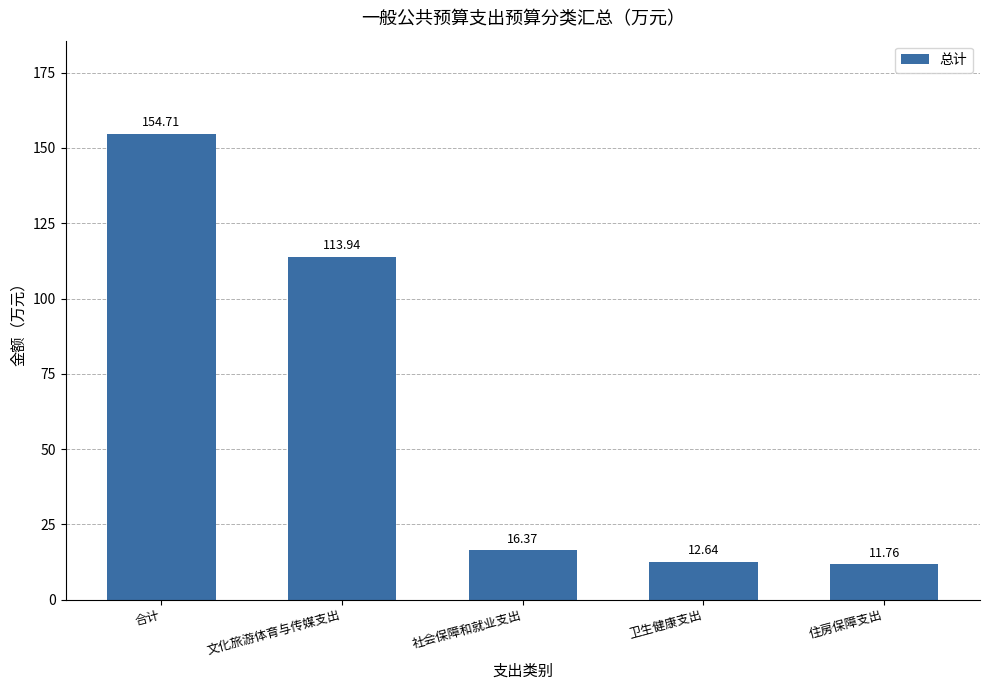

Reading right to left, what are all the values shown in this chart?

11.8	12.6	16.4	113.9	154.7